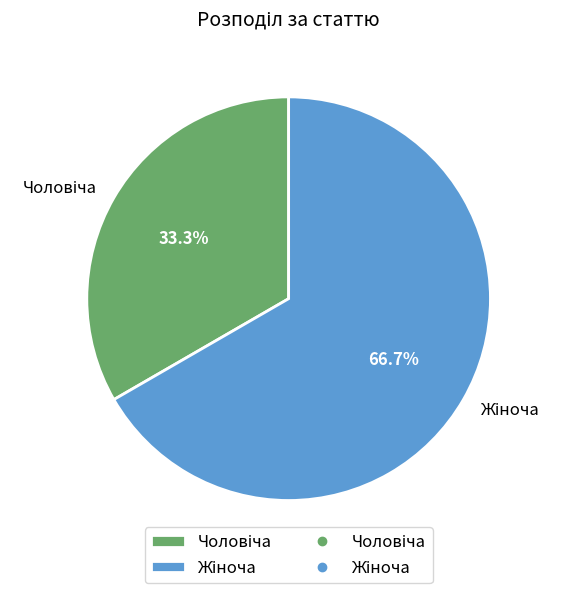

Does any single category account for the majority?

Yes